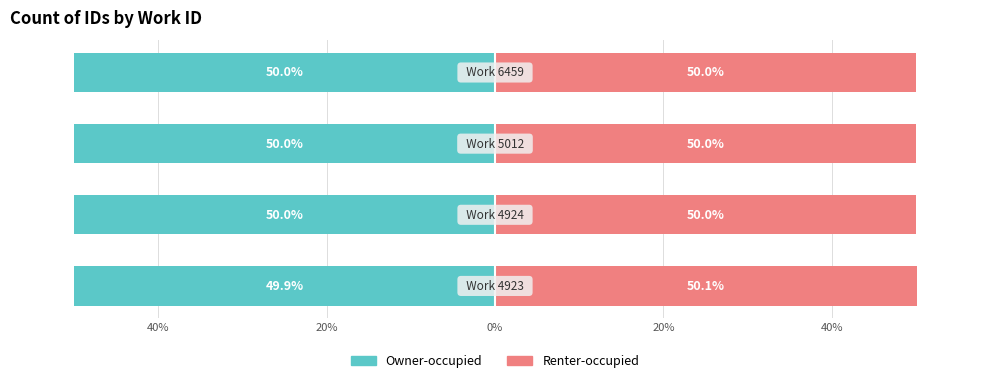

Between 20% and 40%, which is larger?

40%